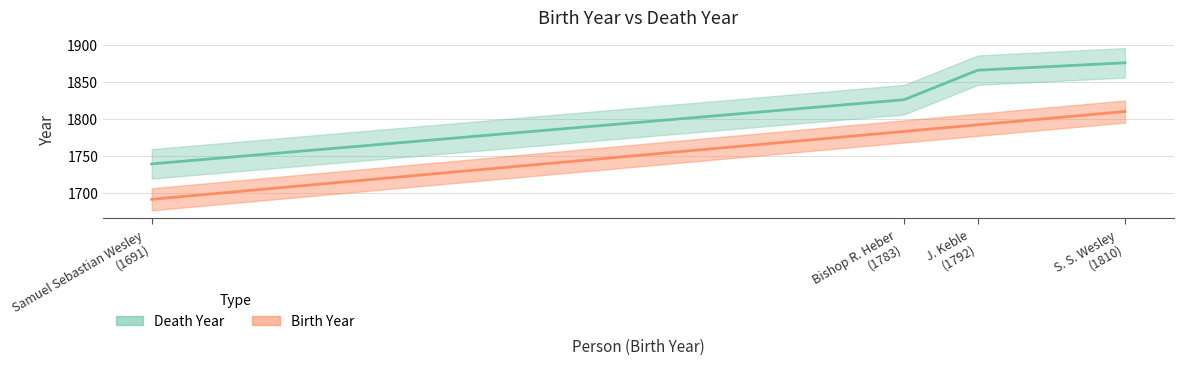

How many values are below 1866?

2